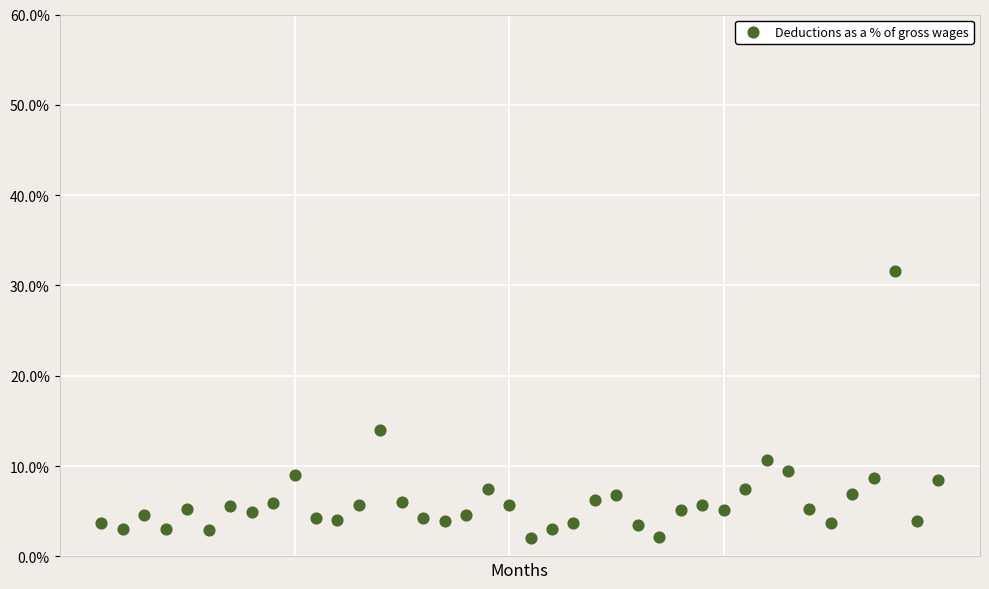

What Y value in the scatter plot is closest to 16?

14.0